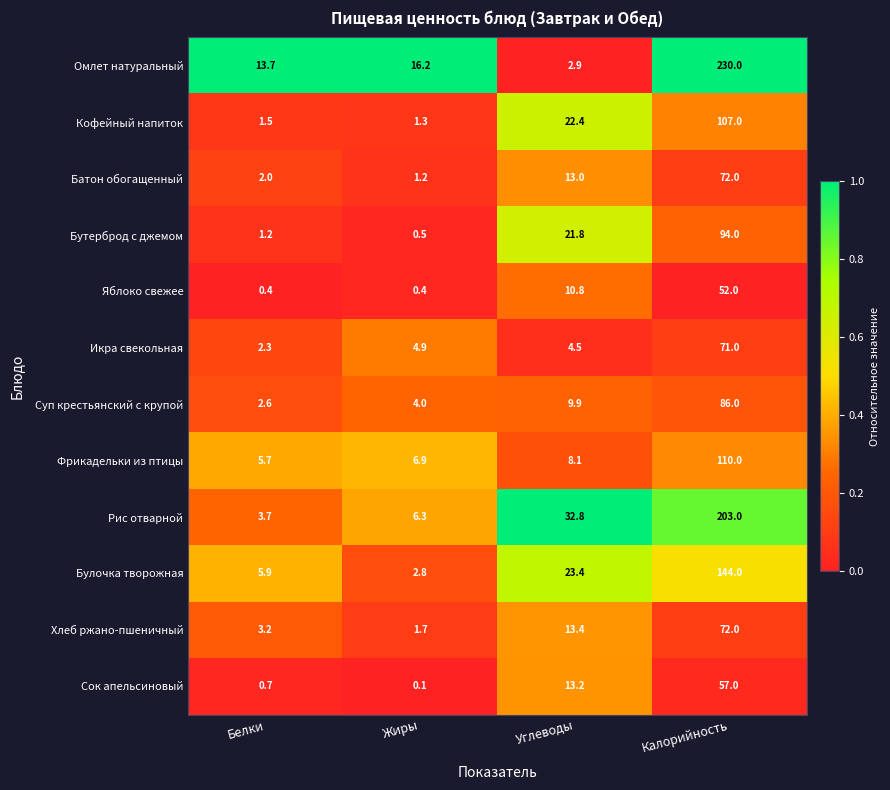

Which series changed the most between Жиры and Калорийность?

Омлет натуральный